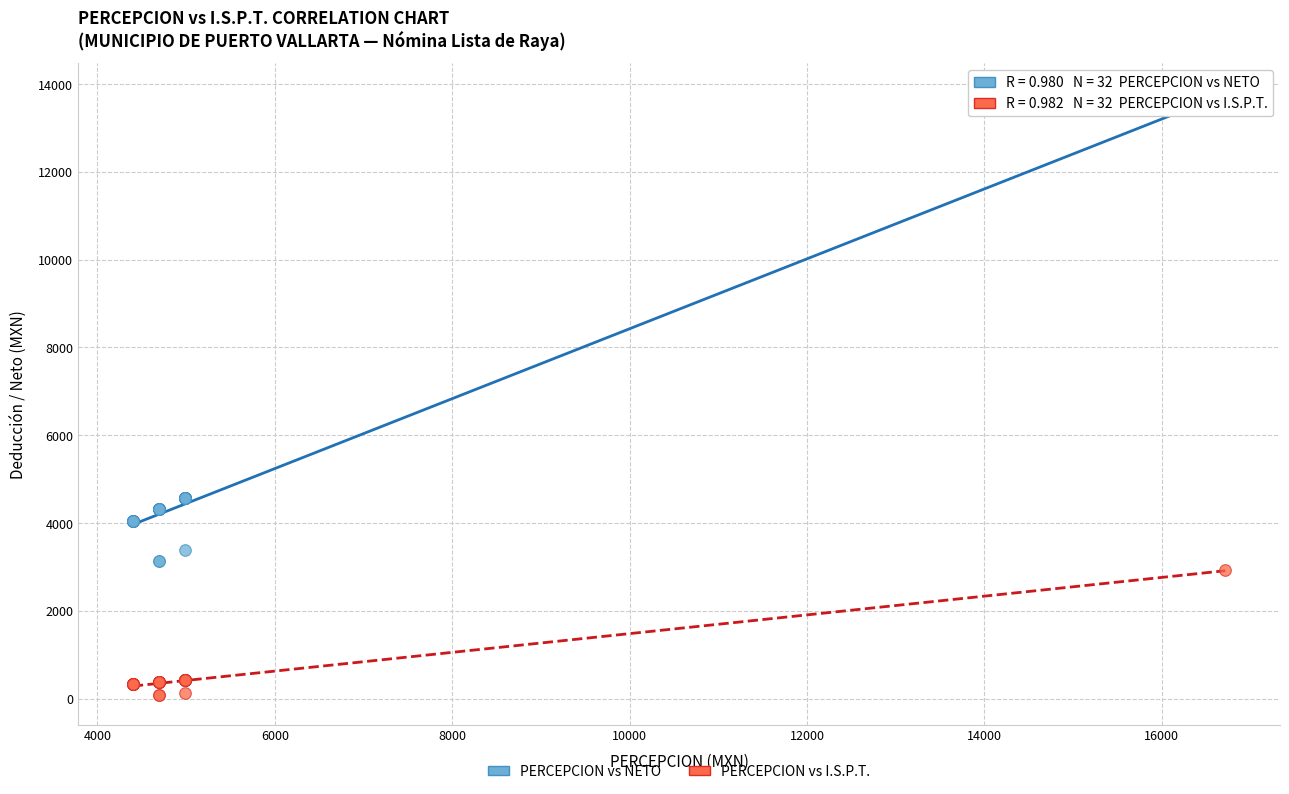

Which series has the largest Y range (max minus min)?

PERCEPCION vs NETO